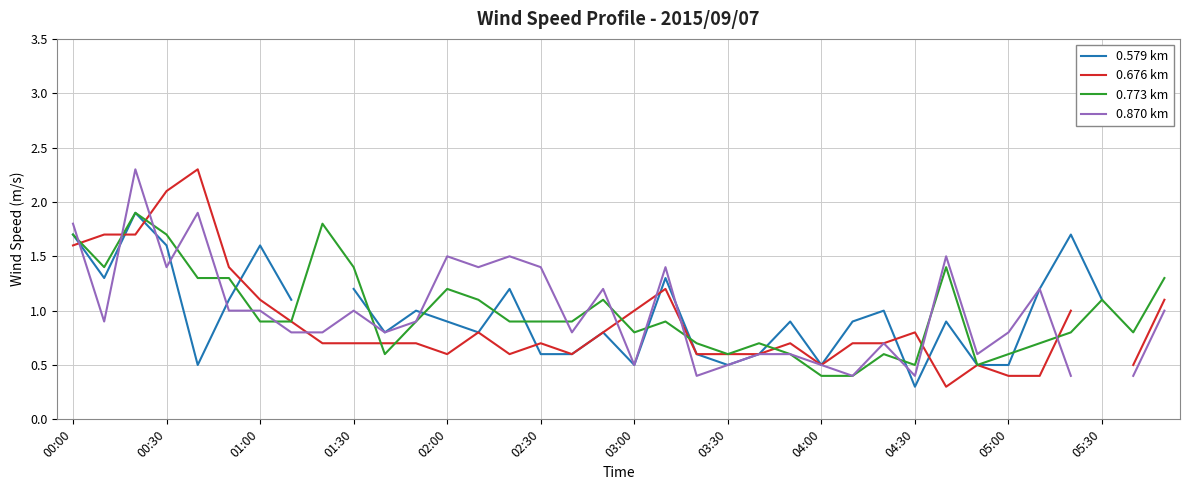

Is it true that 0.773 km equals 2.1 at 01:30?

False